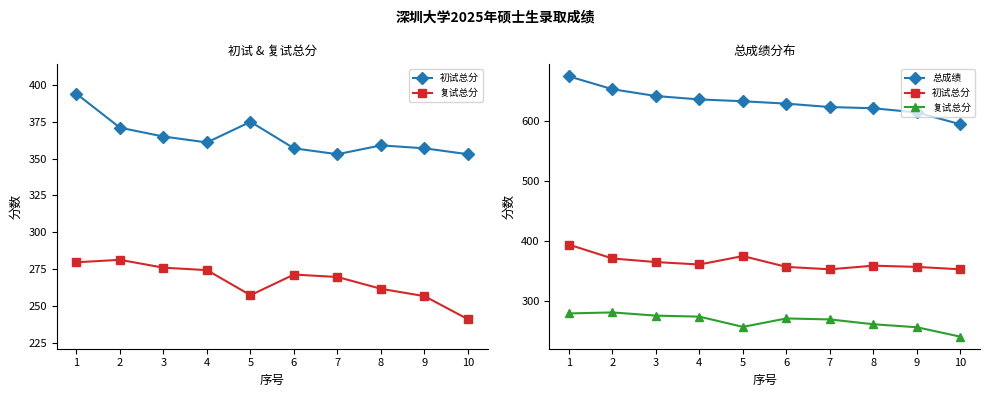

What value does the 初试总分 series have at 9?

357.0